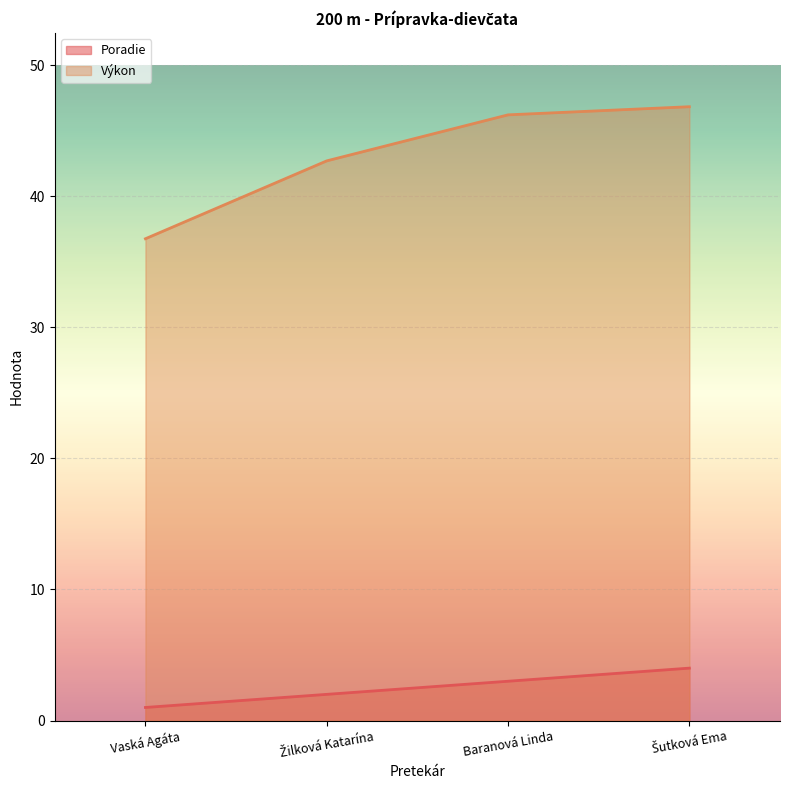

What value does the Poradie series have at Vaská Agáta?

1.0